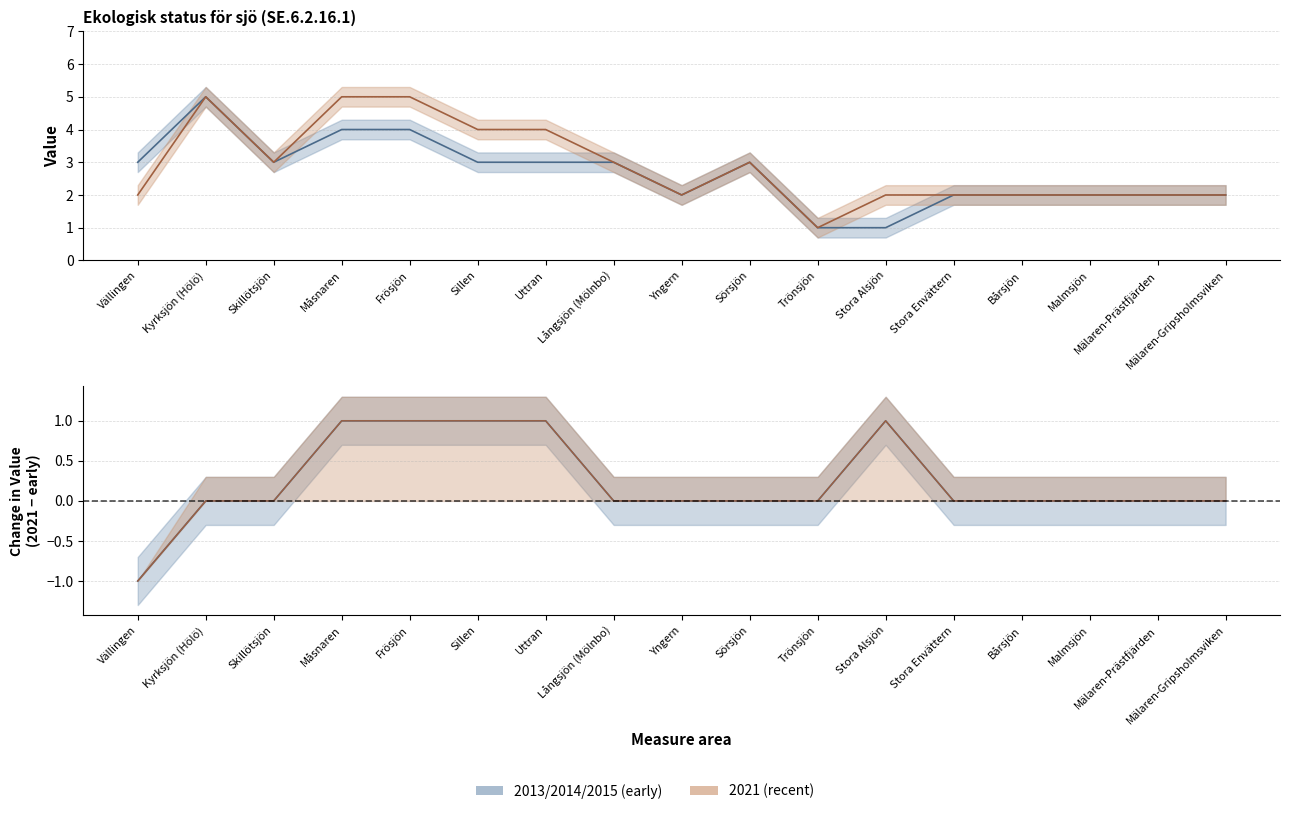

At which category does 2021 (recent) reach its first local peak?

Kyrksjön (Hölö)